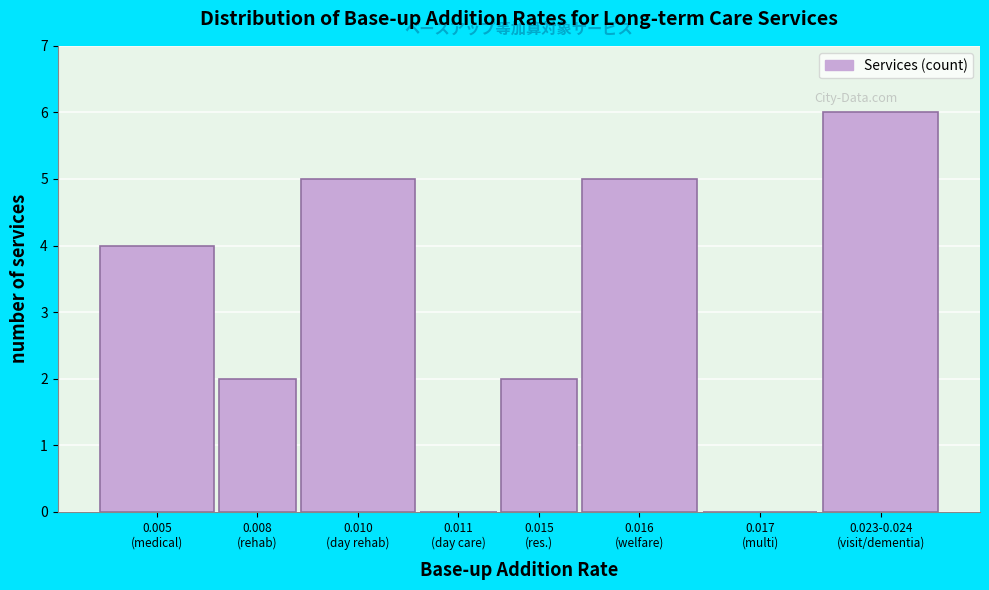

What is the sum of all values?

24